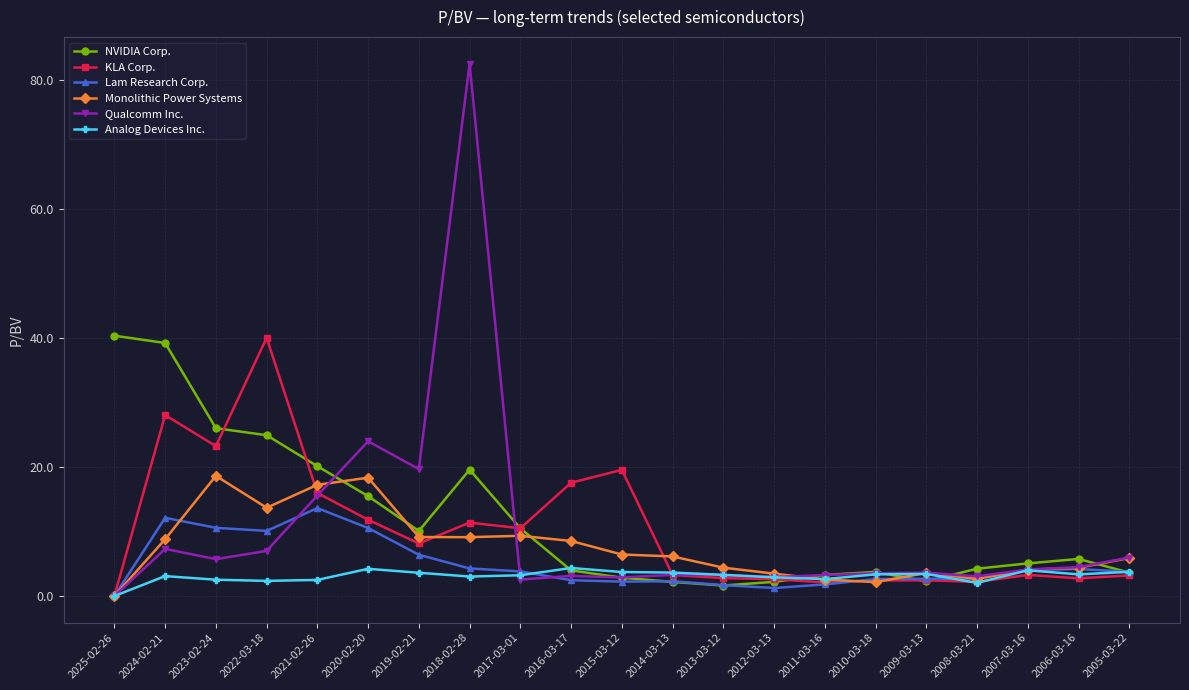

What is the label of the 17th point from the left?

2009-03-13